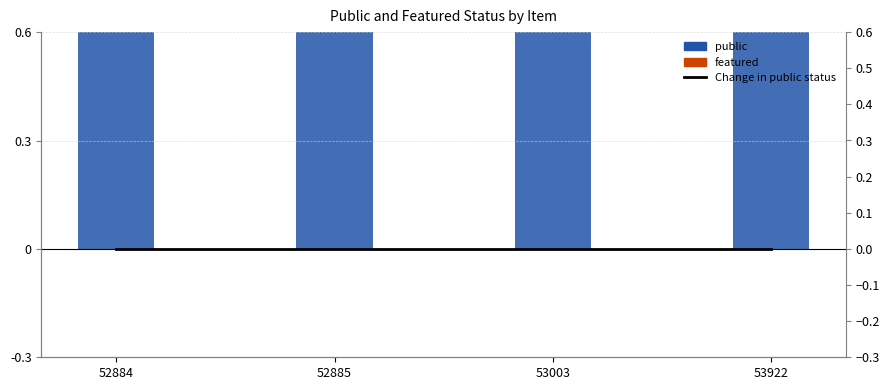

What is the greatest value displayed?

1